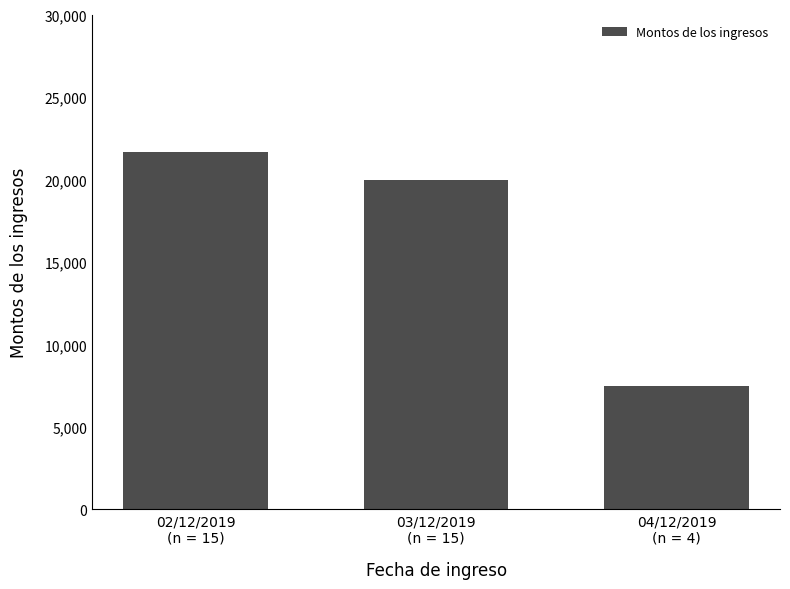

Rank the categories by value from lowest to highest.

04/12/2019
(n = 4), 03/12/2019
(n = 15), 02/12/2019
(n = 15)